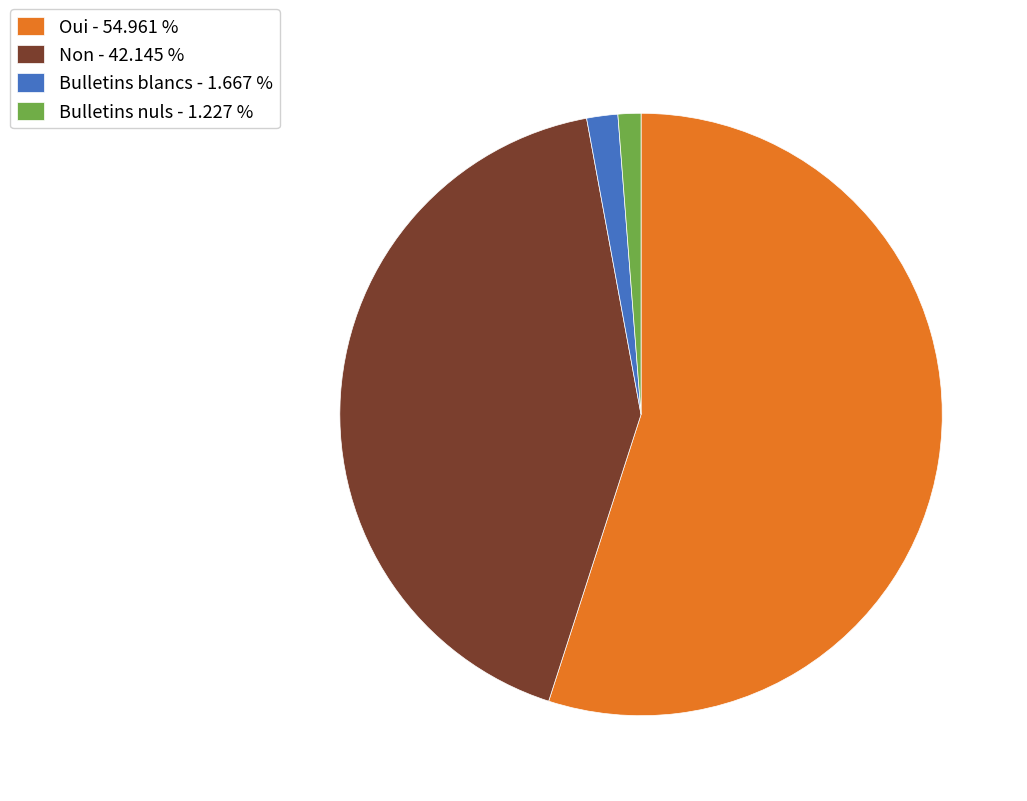

What is the majority slice?

Oui